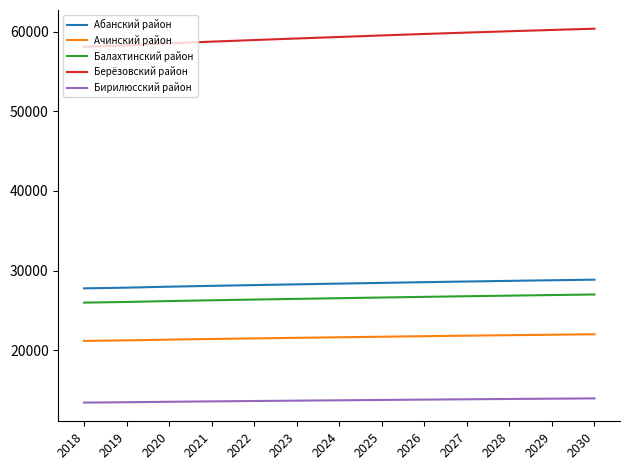

True or false: Балахтинский район and Бирилюсский район cross at least once.

False